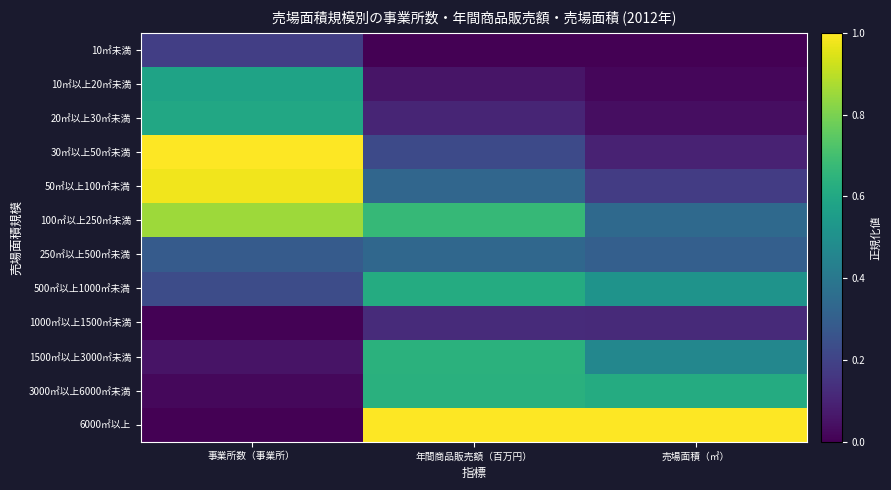

Between 年間商品販売額（百万円） and 売場面積（㎡）, which is larger?

年間商品販売額（百万円）